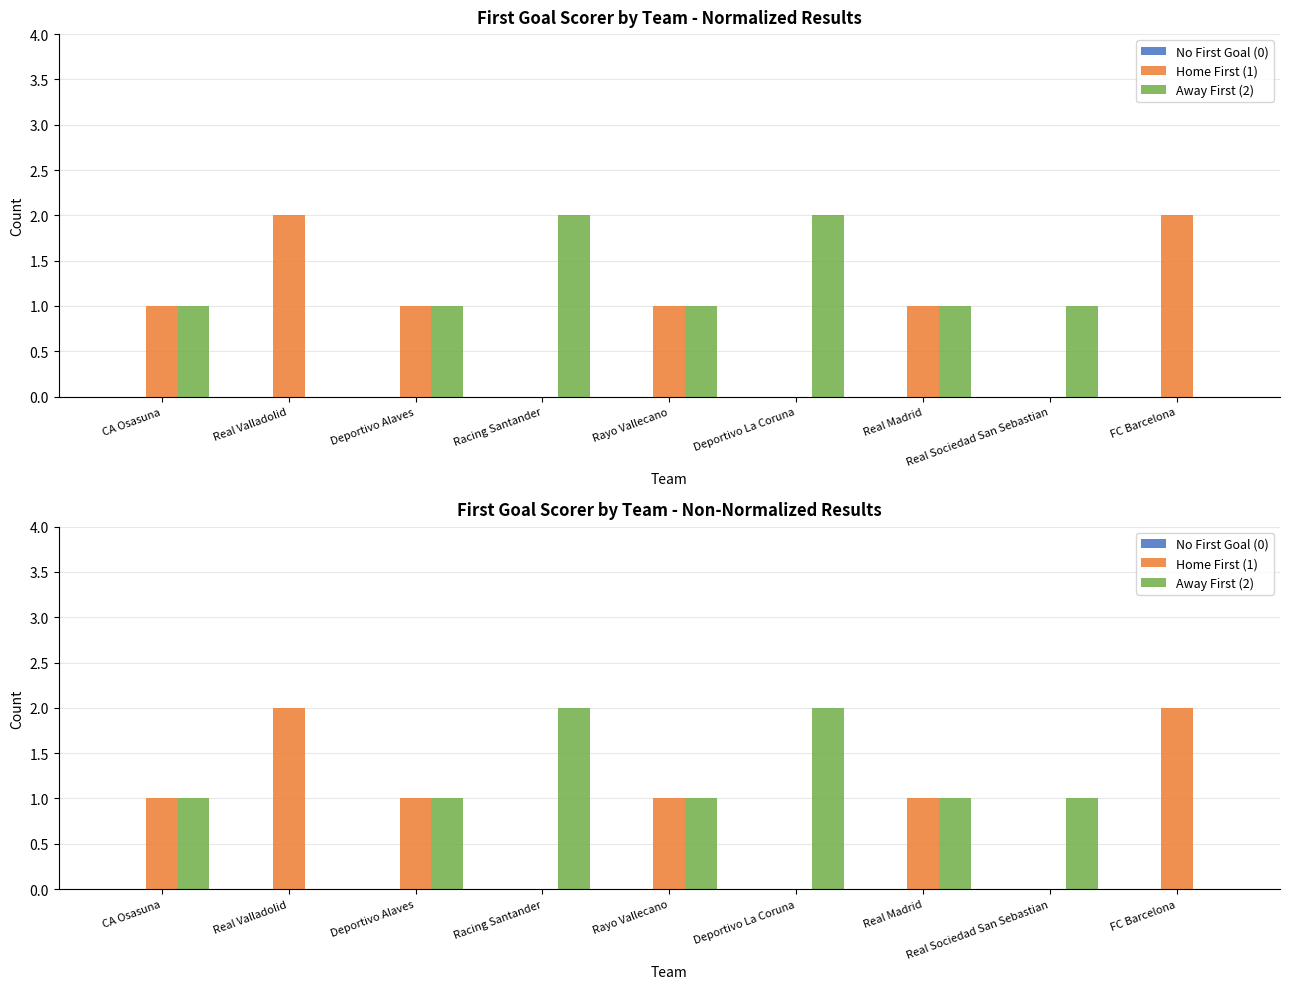

Are the bars grouped side by side (vs. stacked)?

Yes